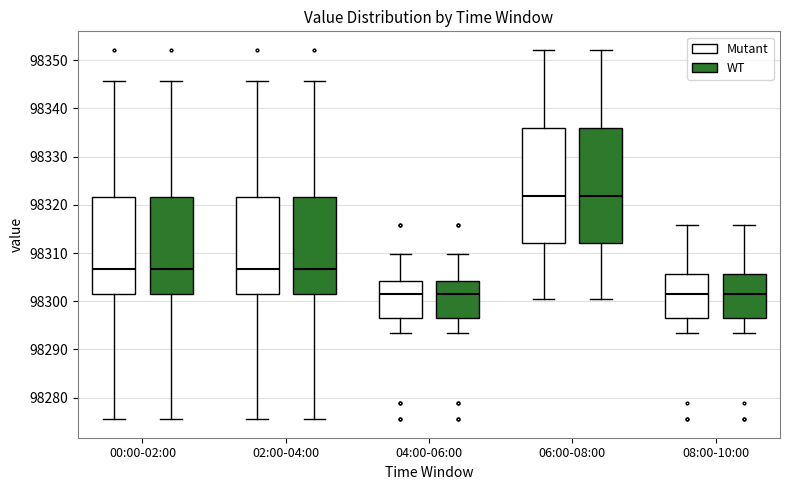

Reading left to right, read every box against the y-axis: the position of its median line, the range the box covers, and the ends of its whiskers. The values are not printed on the chart, so give them approximately, as read against the axis.

00:00-02:00 (Mutant): median 98307, box 98301 to 98322, whiskers 98276 to 98346
00:00-02:00 (WT): median 98307, box 98301 to 98322, whiskers 98276 to 98346
02:00-04:00 (Mutant): median 98307, box 98301 to 98322, whiskers 98276 to 98346
02:00-04:00 (WT): median 98307, box 98301 to 98322, whiskers 98276 to 98346
04:00-06:00 (Mutant): median 98302, box 98296 to 98304, whiskers 98294 to 98310
04:00-06:00 (WT): median 98302, box 98296 to 98304, whiskers 98294 to 98310
06:00-08:00 (Mutant): median 98322, box 98312 to 98336, whiskers 98301 to 98352
06:00-08:00 (WT): median 98322, box 98312 to 98336, whiskers 98301 to 98352
08:00-10:00 (Mutant): median 98302, box 98297 to 98306, whiskers 98294 to 98316
08:00-10:00 (WT): median 98302, box 98297 to 98306, whiskers 98294 to 98316